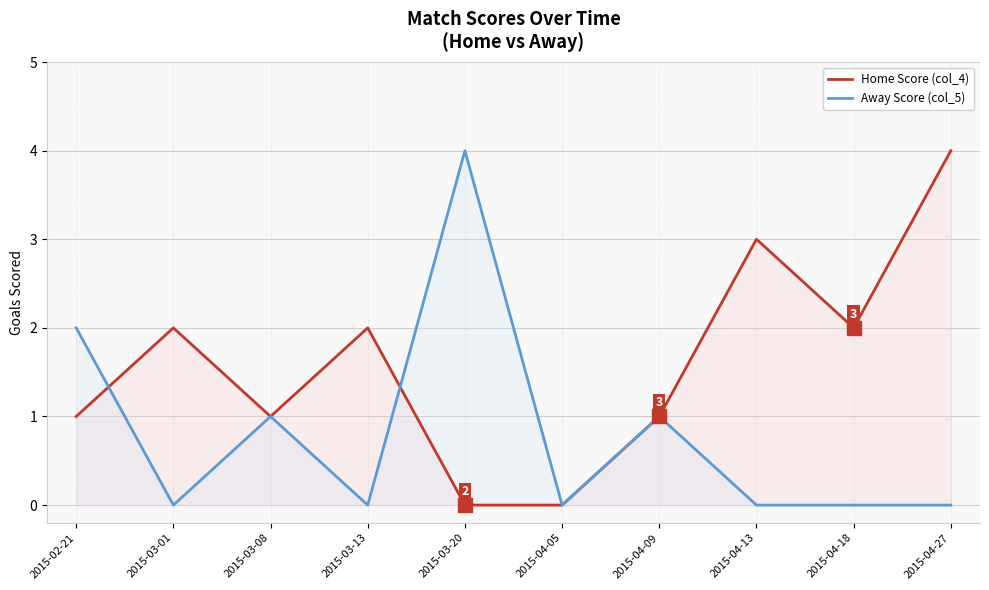

What is the difference between the highest and lowest values at 2015-02-21?

1